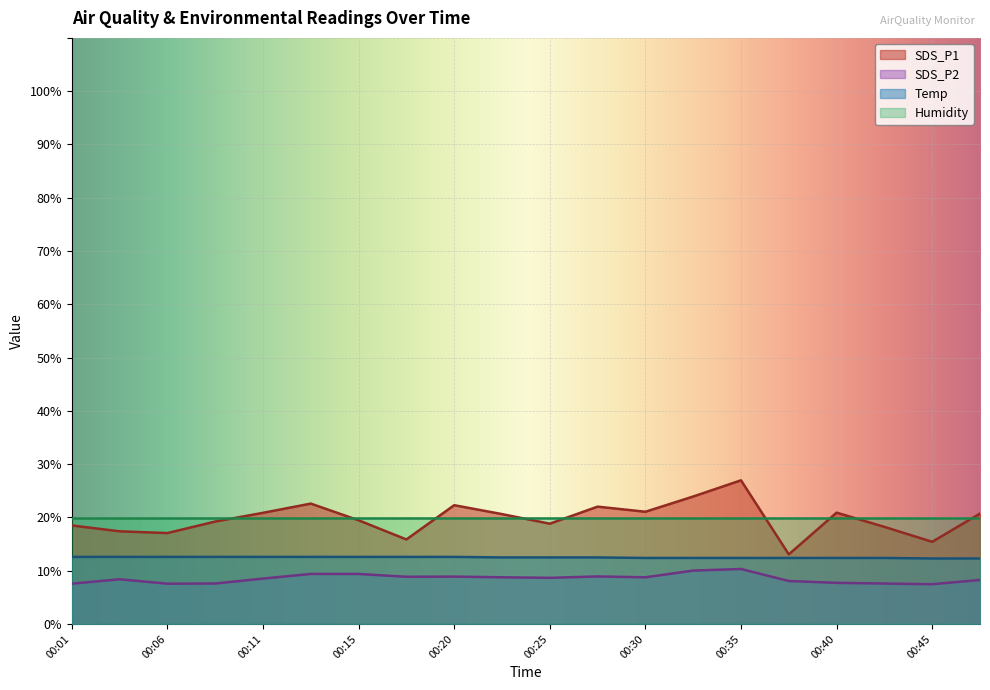

The Temp series shows 2.6 at 00:25. True or false?

False